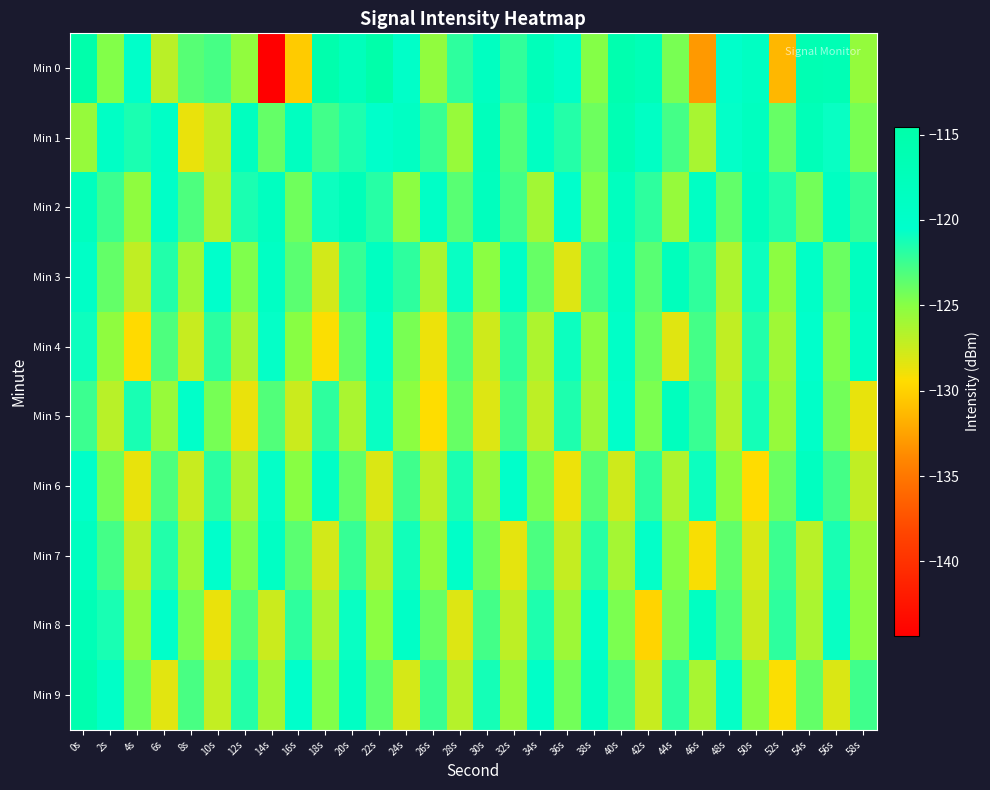

Which series has the largest total across all categories?

Min 1